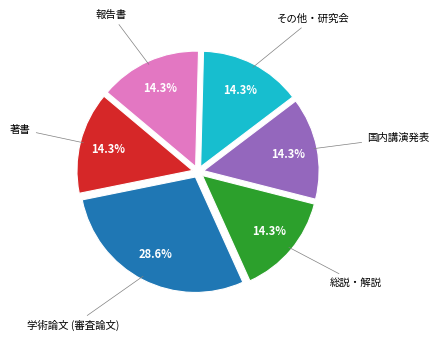

What is the total percentage of その他・研究会 and 報告書?

28.6%